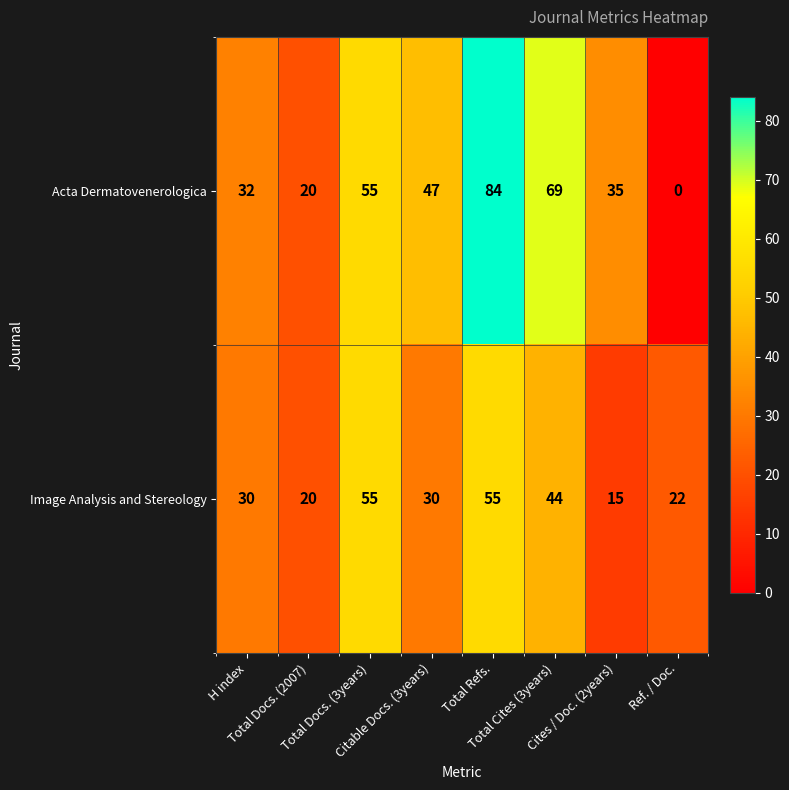

How many distinct data groups are displayed?

2